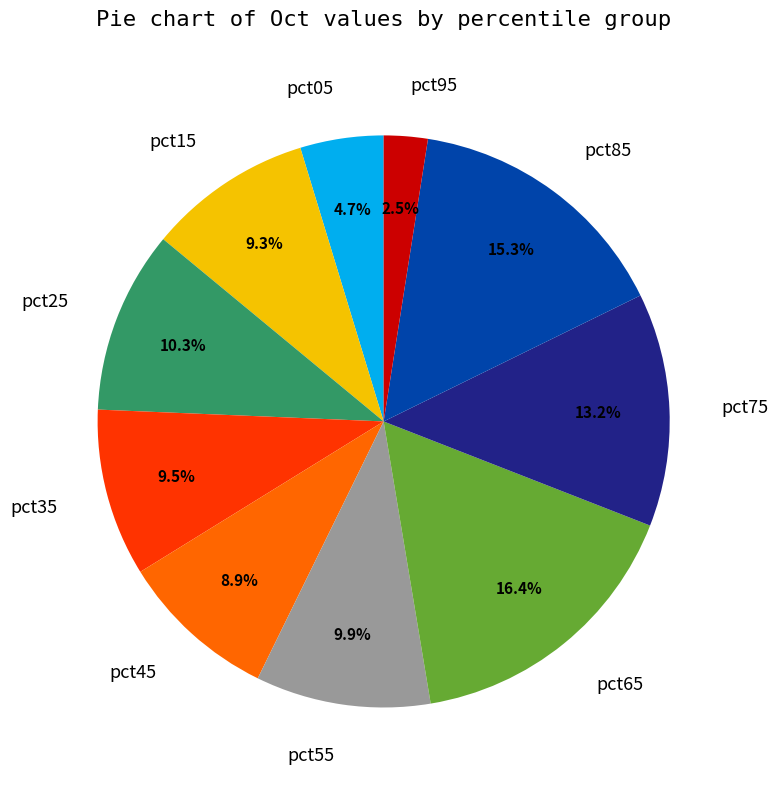

Does pct65 account for over 50% of the chart?

No